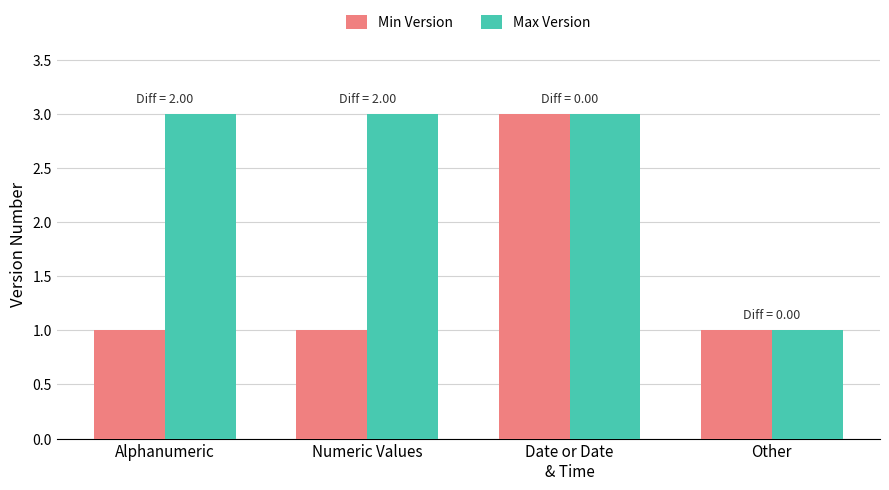

Which category has the highest value in the Min Version series?

Date or Date
& Time